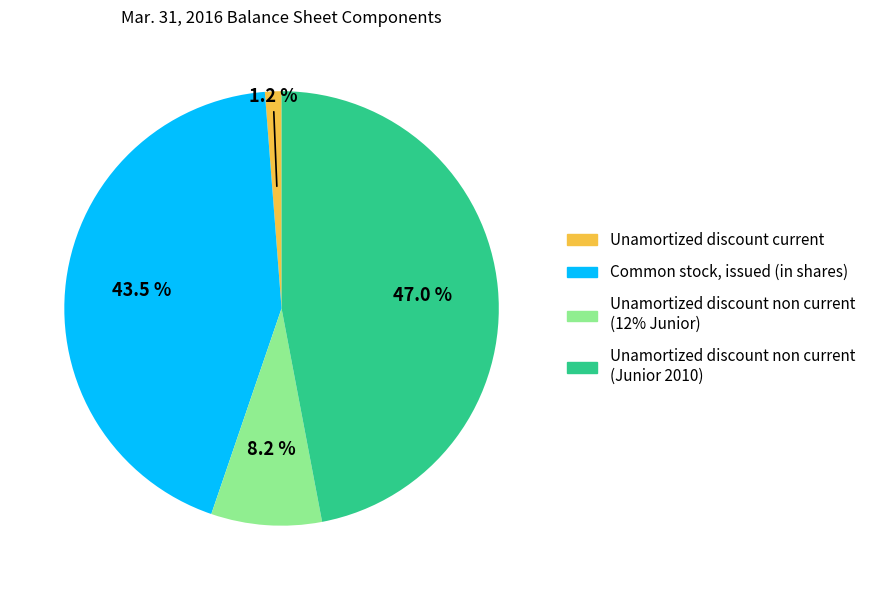

Is Unamortized discount non current (Junior 2010) the majority of the pie?

No